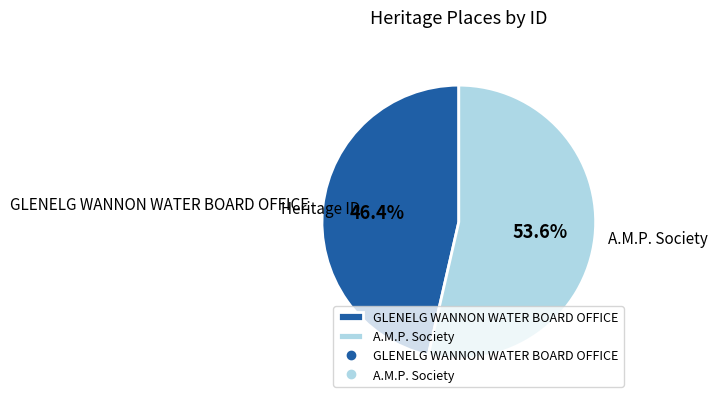

To the nearest percent, what is the average slice percentage?

50%